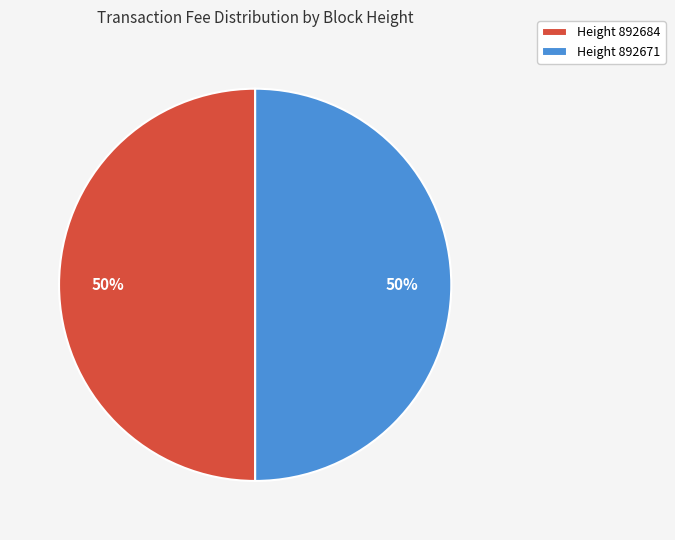

To the nearest percent, what percentage of the pie is Height 892684?

50%